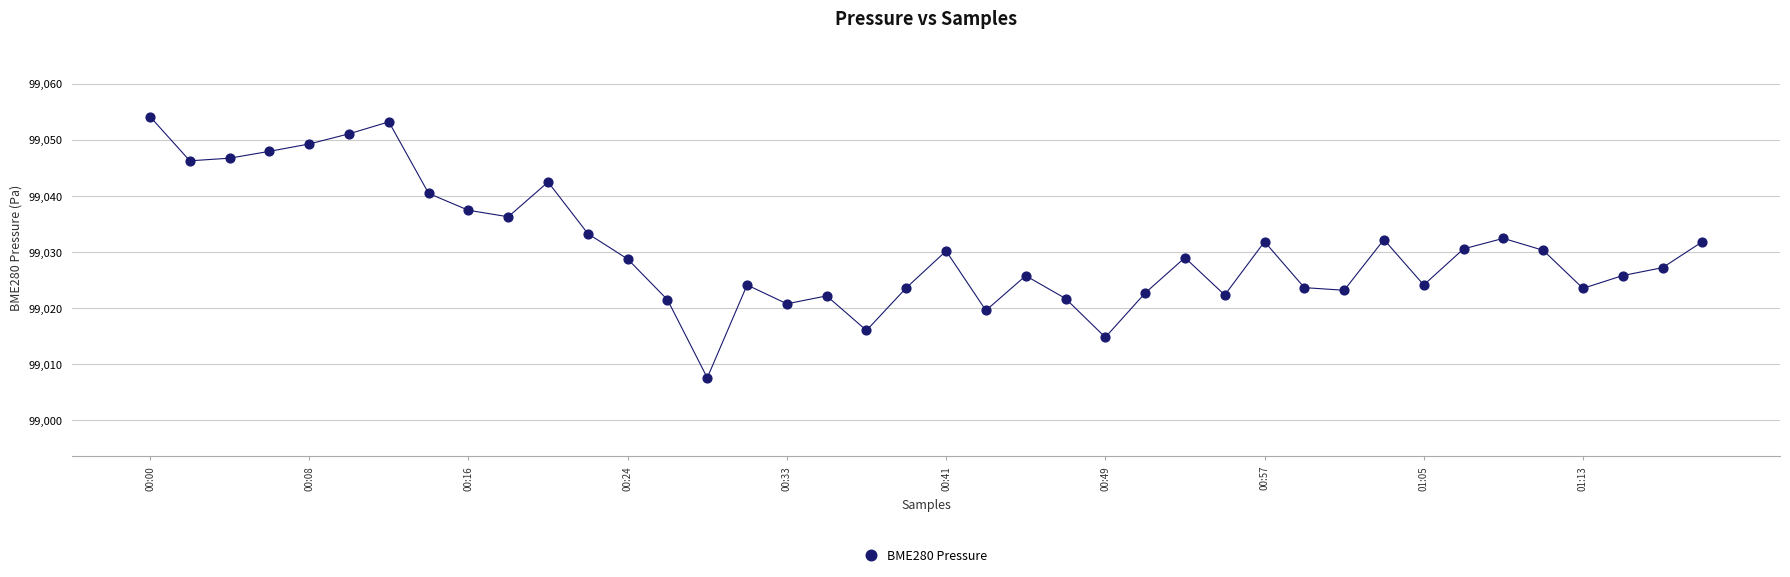

What is the range of Y values (max minus min)?

46.5